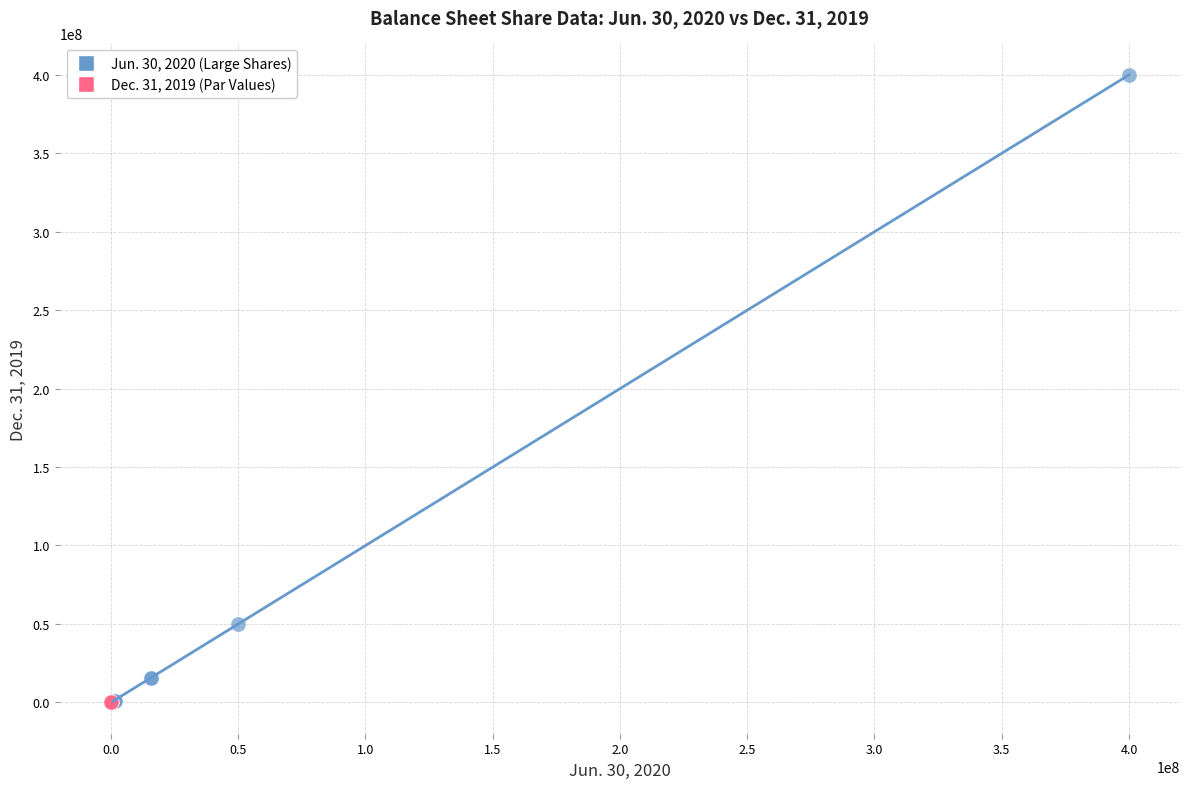

Which series has the largest Y range (max minus min)?

Jun. 30, 2020 (Large Shares)